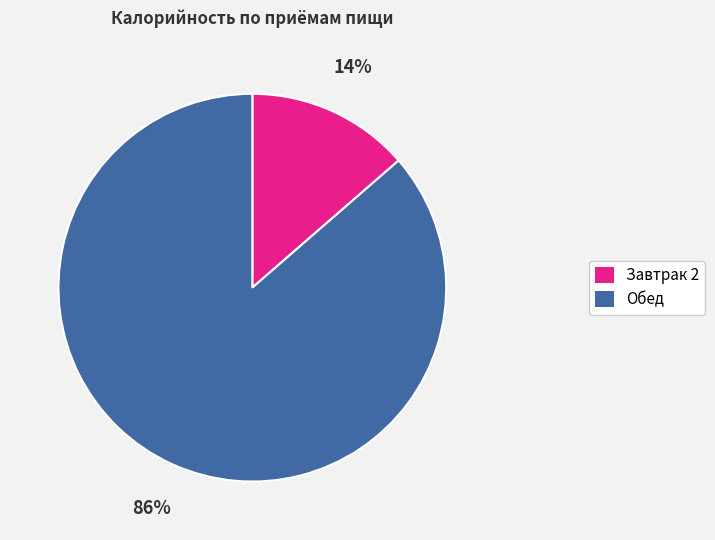

To the nearest percent, what percentage of the pie is Обед?

86%